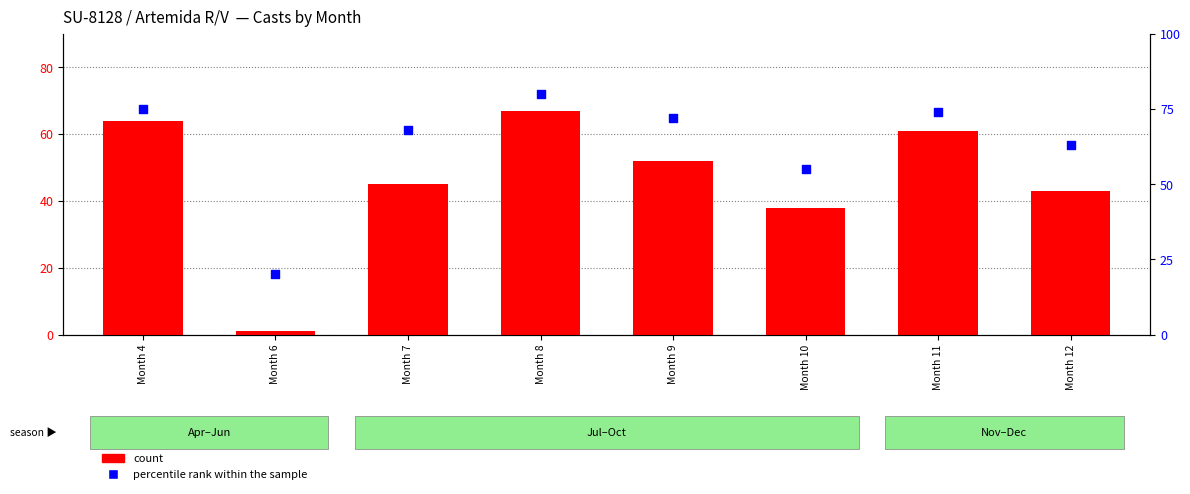

At how many categories does at least one series exceed 24?

7